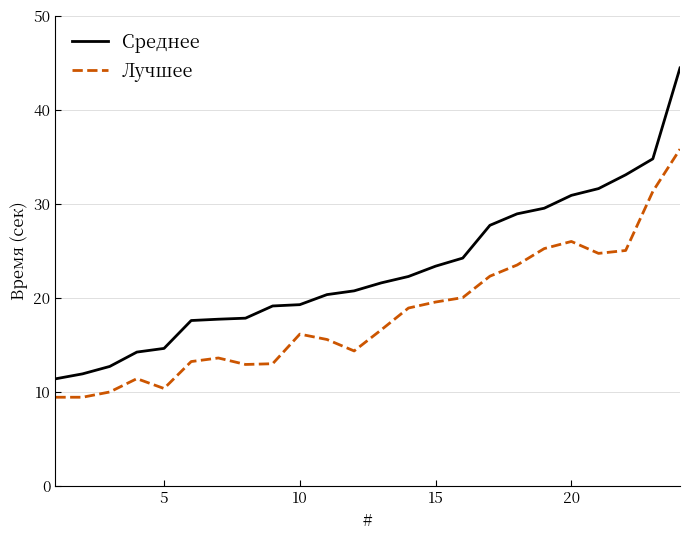

Which series has the widest spread of values?

Среднее